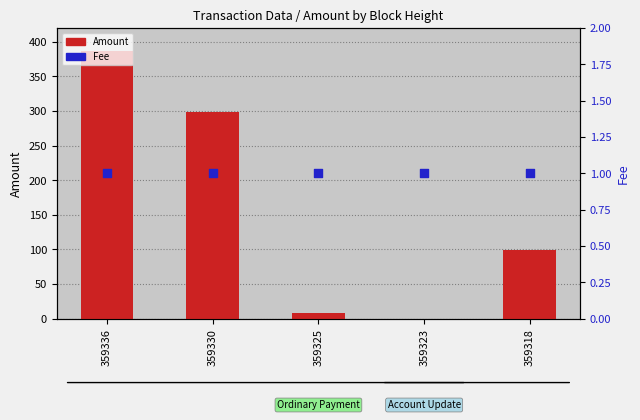

What are all the series names shown in the legend?

Amount, Fee